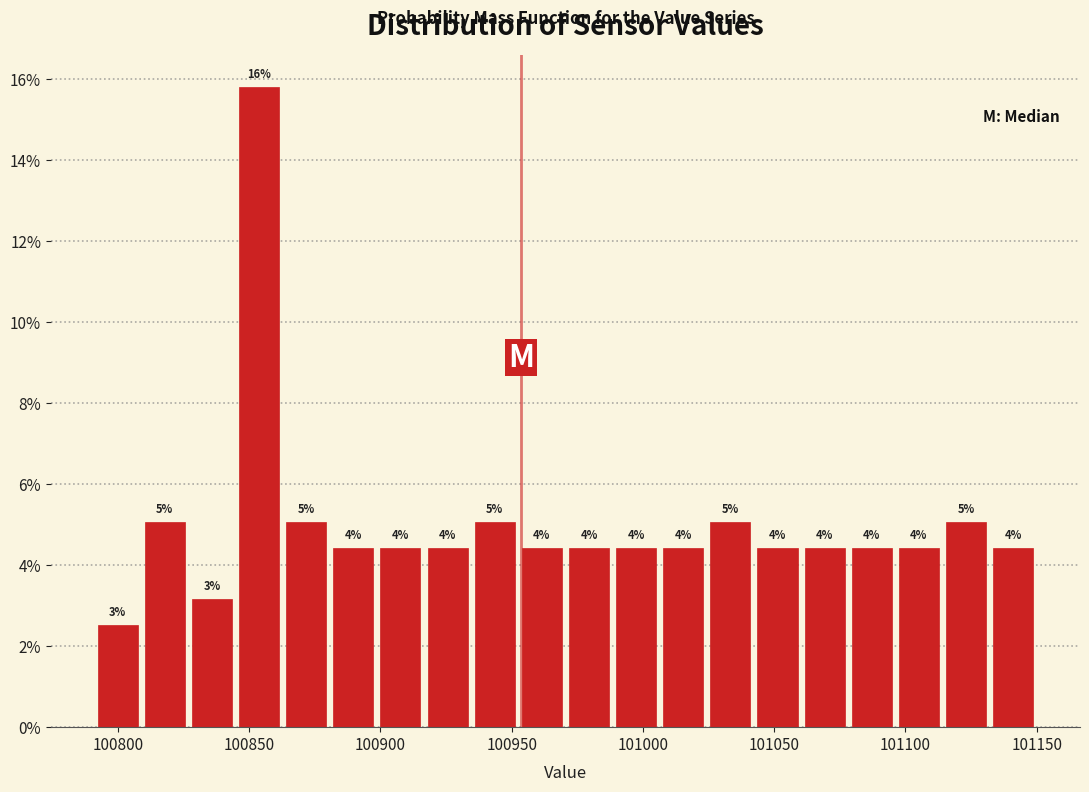

Around what value on the x-axis is the tallest bar? Give the approximate position of its centre, as read against the axis.

100855